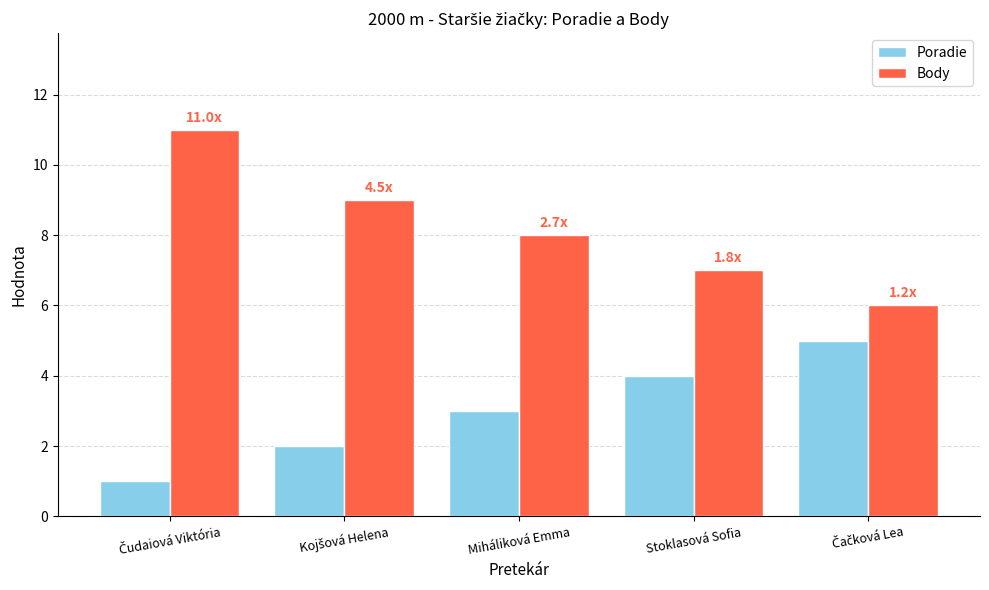

What is the difference between the maximum and minimum values in the Body series?

5